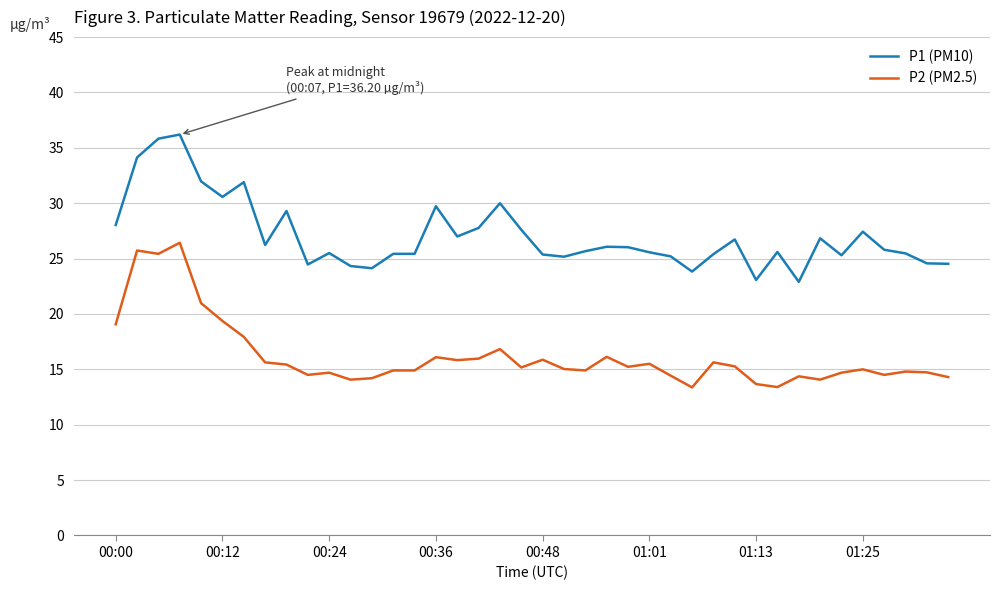

List the series in order of their overall mean, lowest first.

P2 (PM2.5), P1 (PM10)